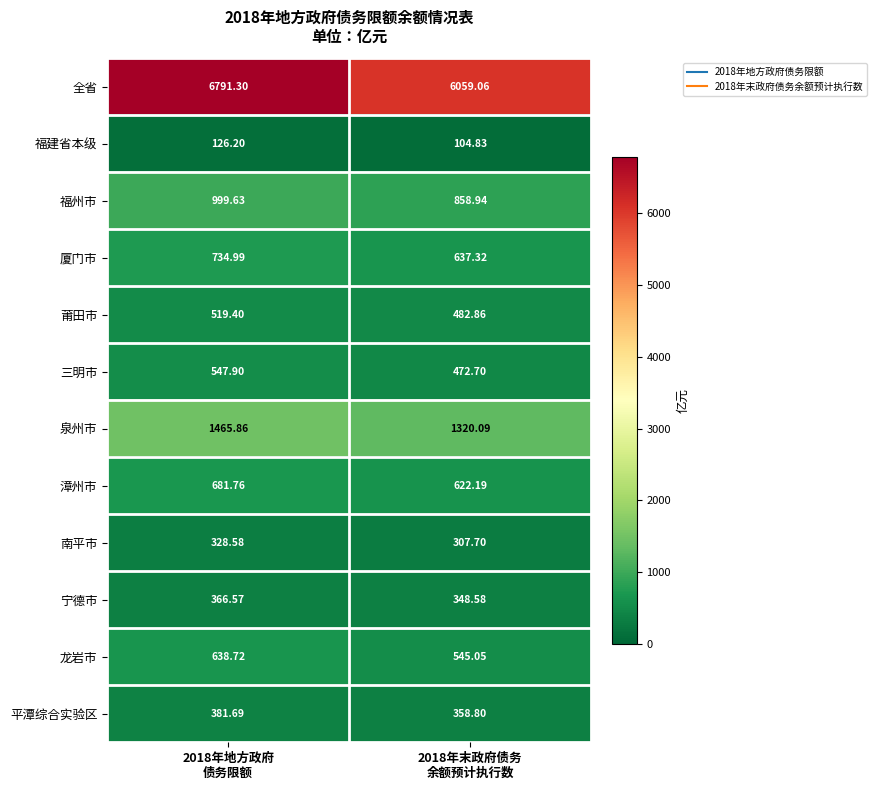

Rank the series by their maximum value, from highest to lowest.

全省, 泉州市, 福州市, 厦门市, 漳州市, 龙岩市, 三明市, 莆田市, 平潭综合实验区, 宁德市, 南平市, 福建省本级